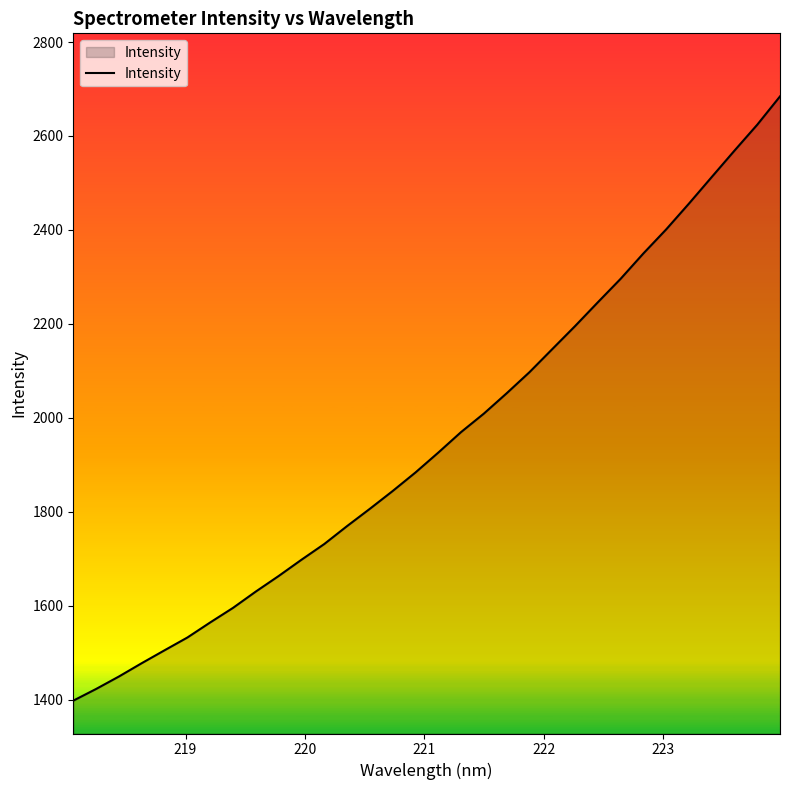

Does the chart display data point markers on the line(s)?

No